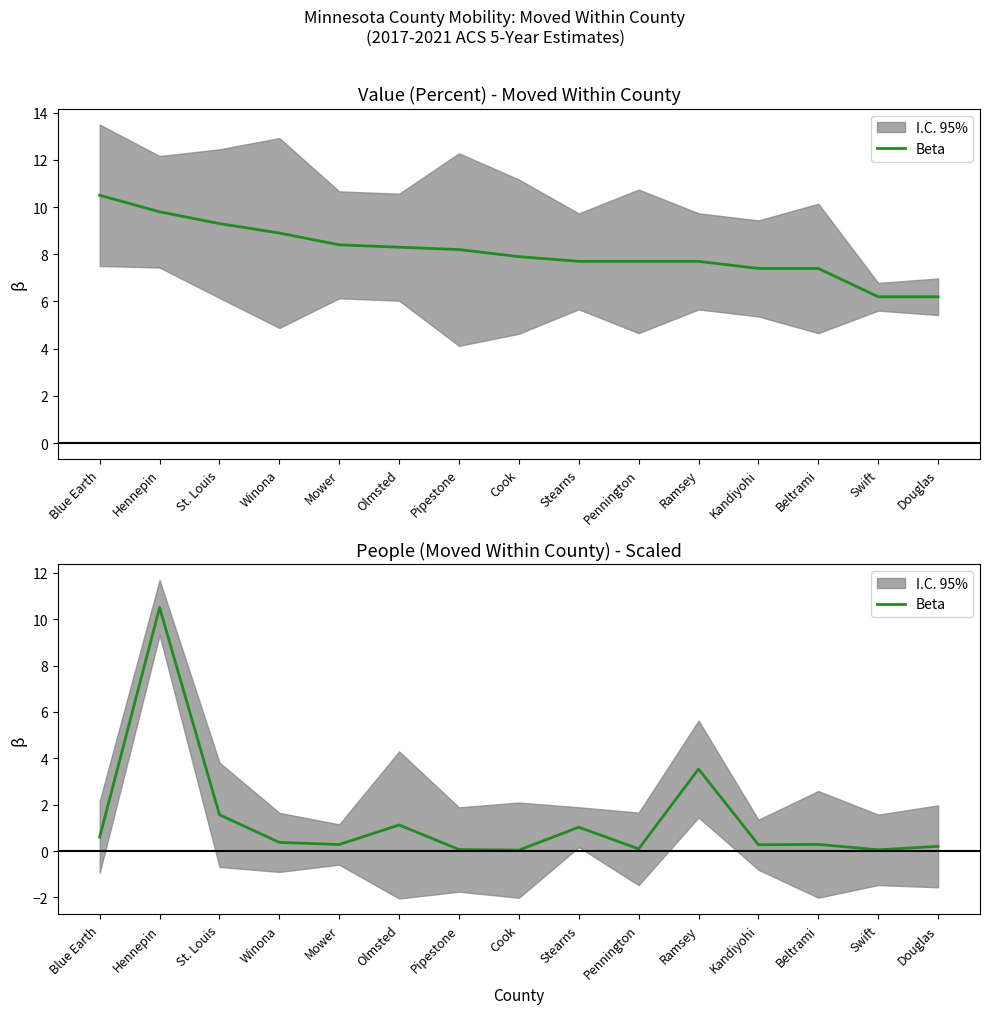

True or false: the data has more than 0 interior local peaks.

True